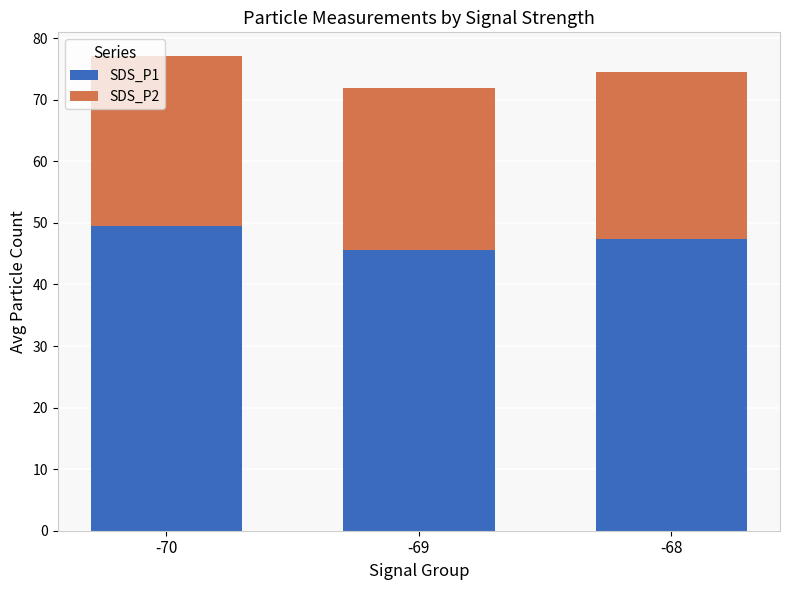

What is the total value across all series at -70?

77.1